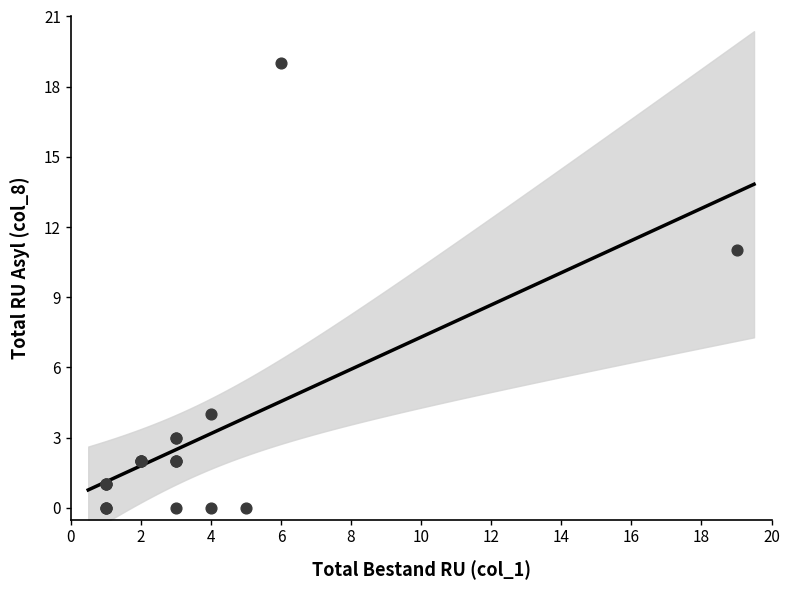

What Y value in the scatter plot is closest to 9?

11